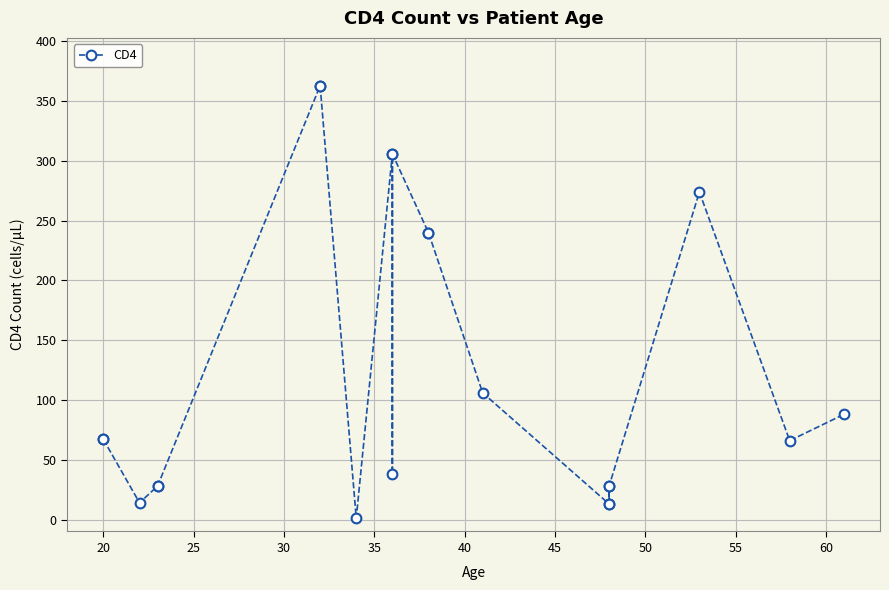

What is the minimum value shown in the chart?

1